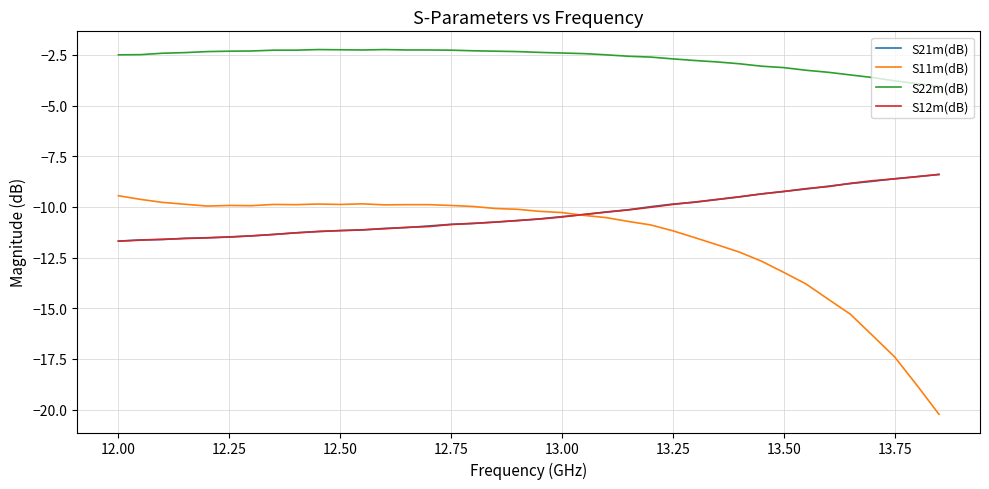

True or false: S11m(dB) and S22m(dB) cross at least once.

False